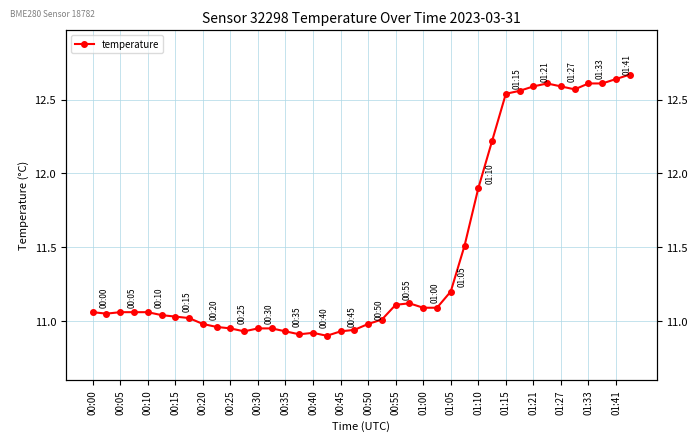

What is the maximum value shown in the chart?

12.7